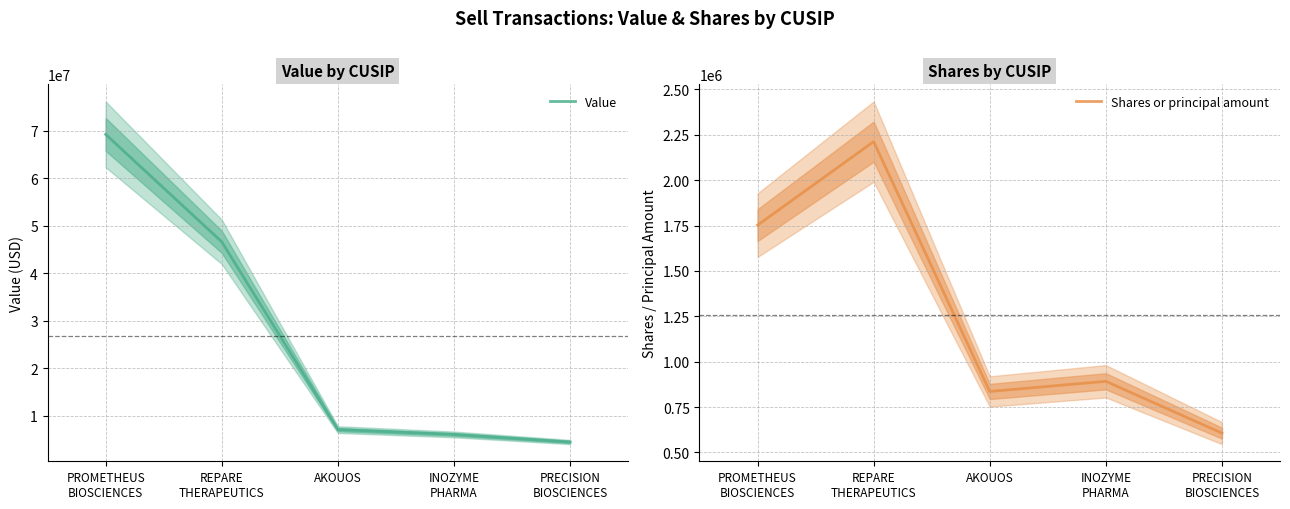

At which label does Value first exceed 7107000?

PROMETHEUS
BIOSCIENCES